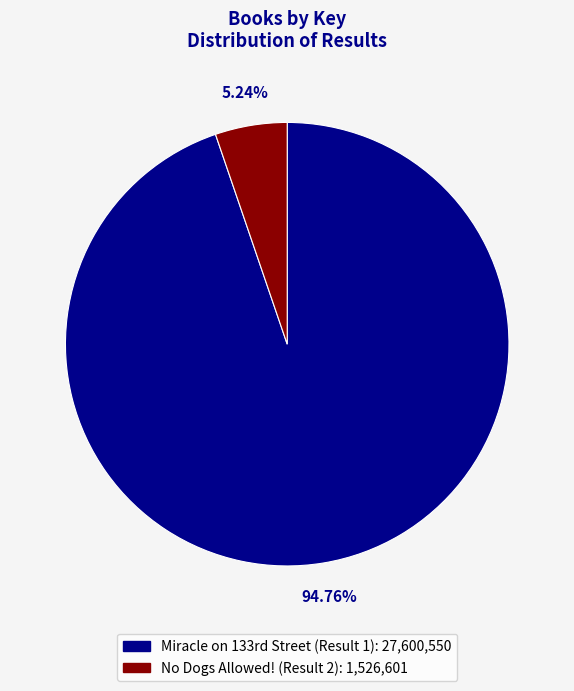

To the nearest percent, what percentage of the pie is No Dogs Allowed! (Result 2)?

5%